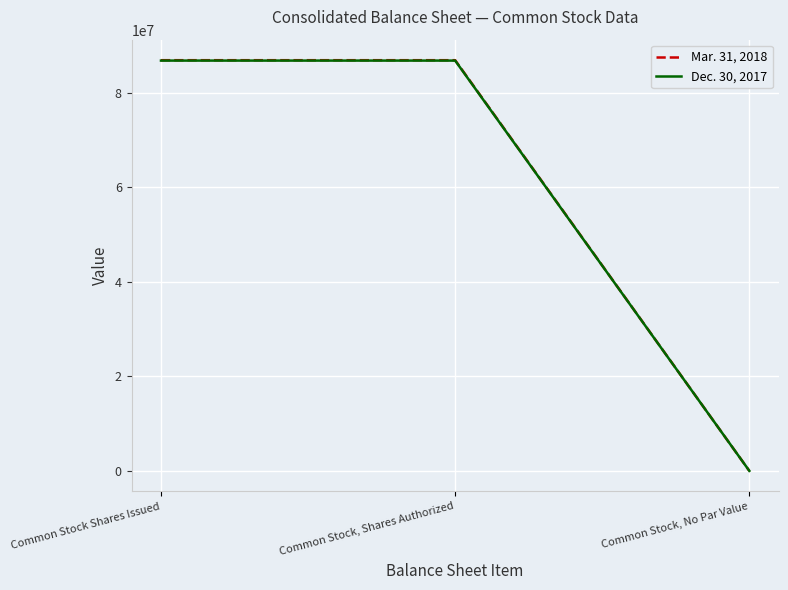

Reading left to right, transcribe all the data shown in this chart.

Mar. 31, 2018: 86840122	86840122	0
Dec. 30, 2017: 86757334	86757334	0